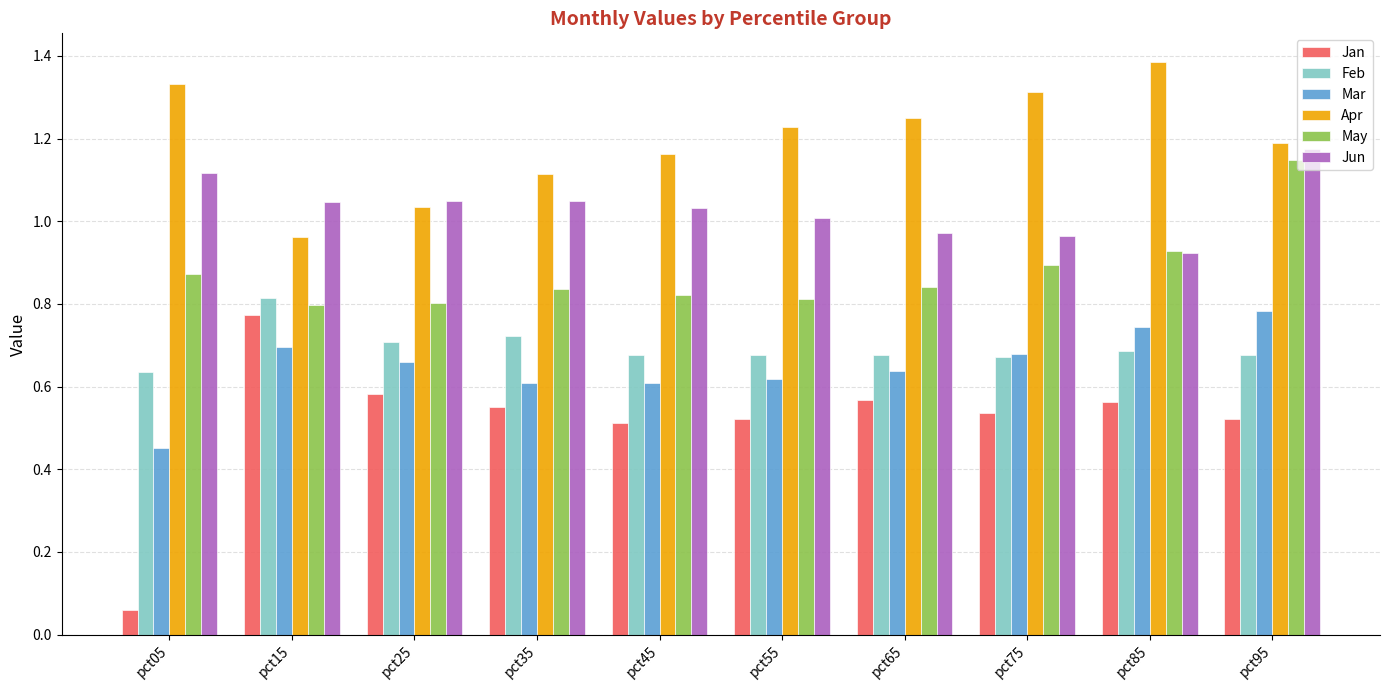

At which label does Jan reach its peak?

pct15